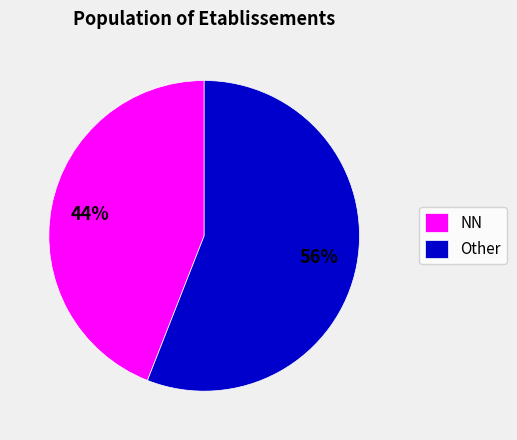

Rank the categories by value from lowest to highest.

NN, Other